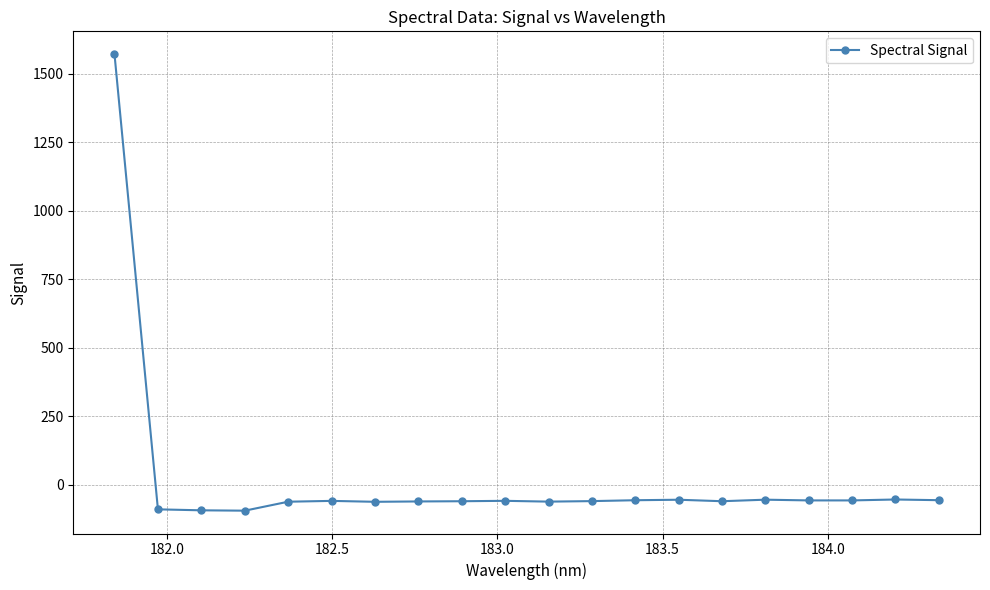

What is the value of the 10th point from the left?

-58.4